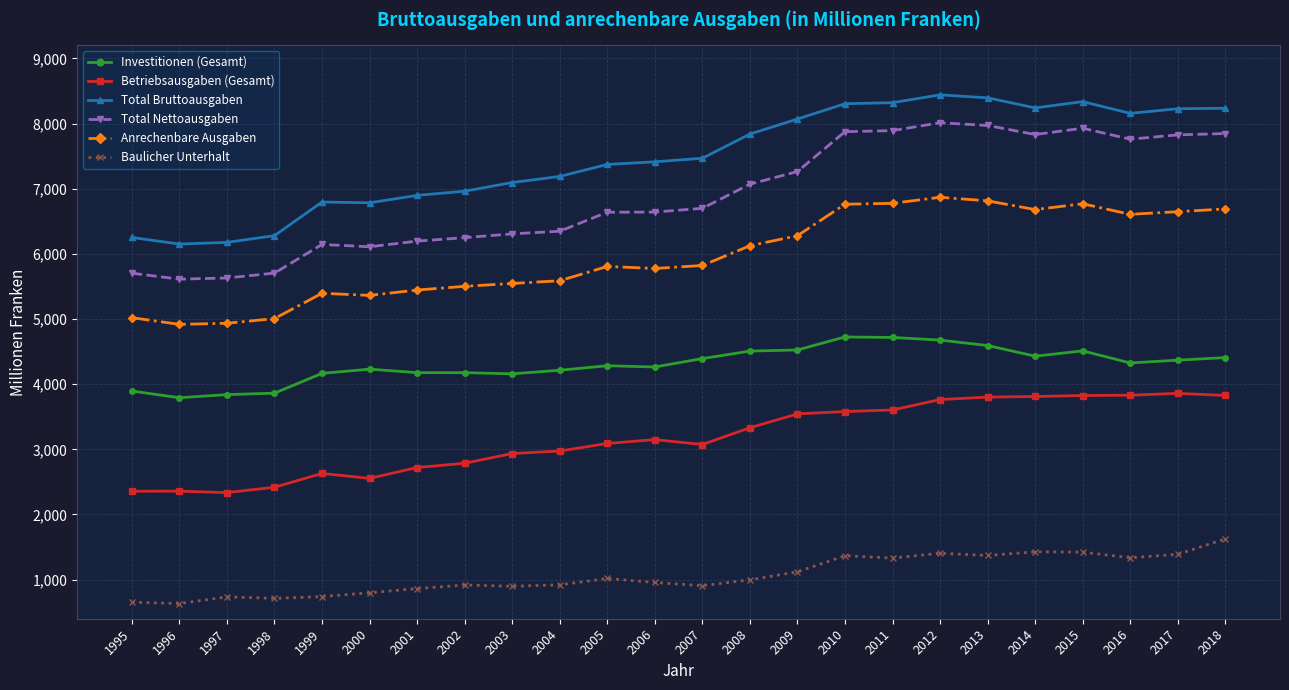

Which series changed the most between 1995 and 2011?

Total Nettoausgaben